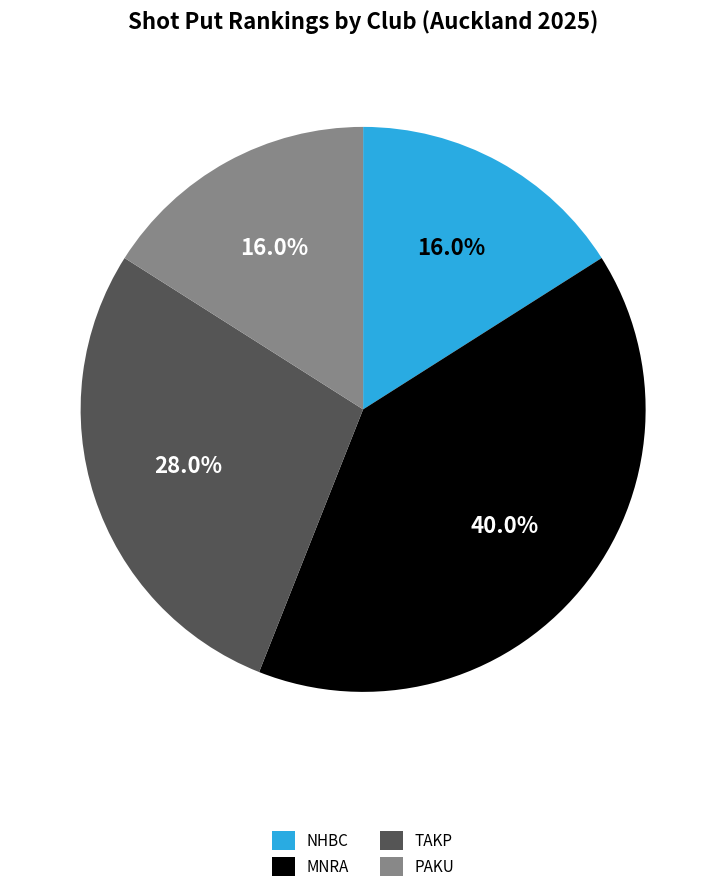

Is the sum of MNRA and NHBC greater than half?

Yes